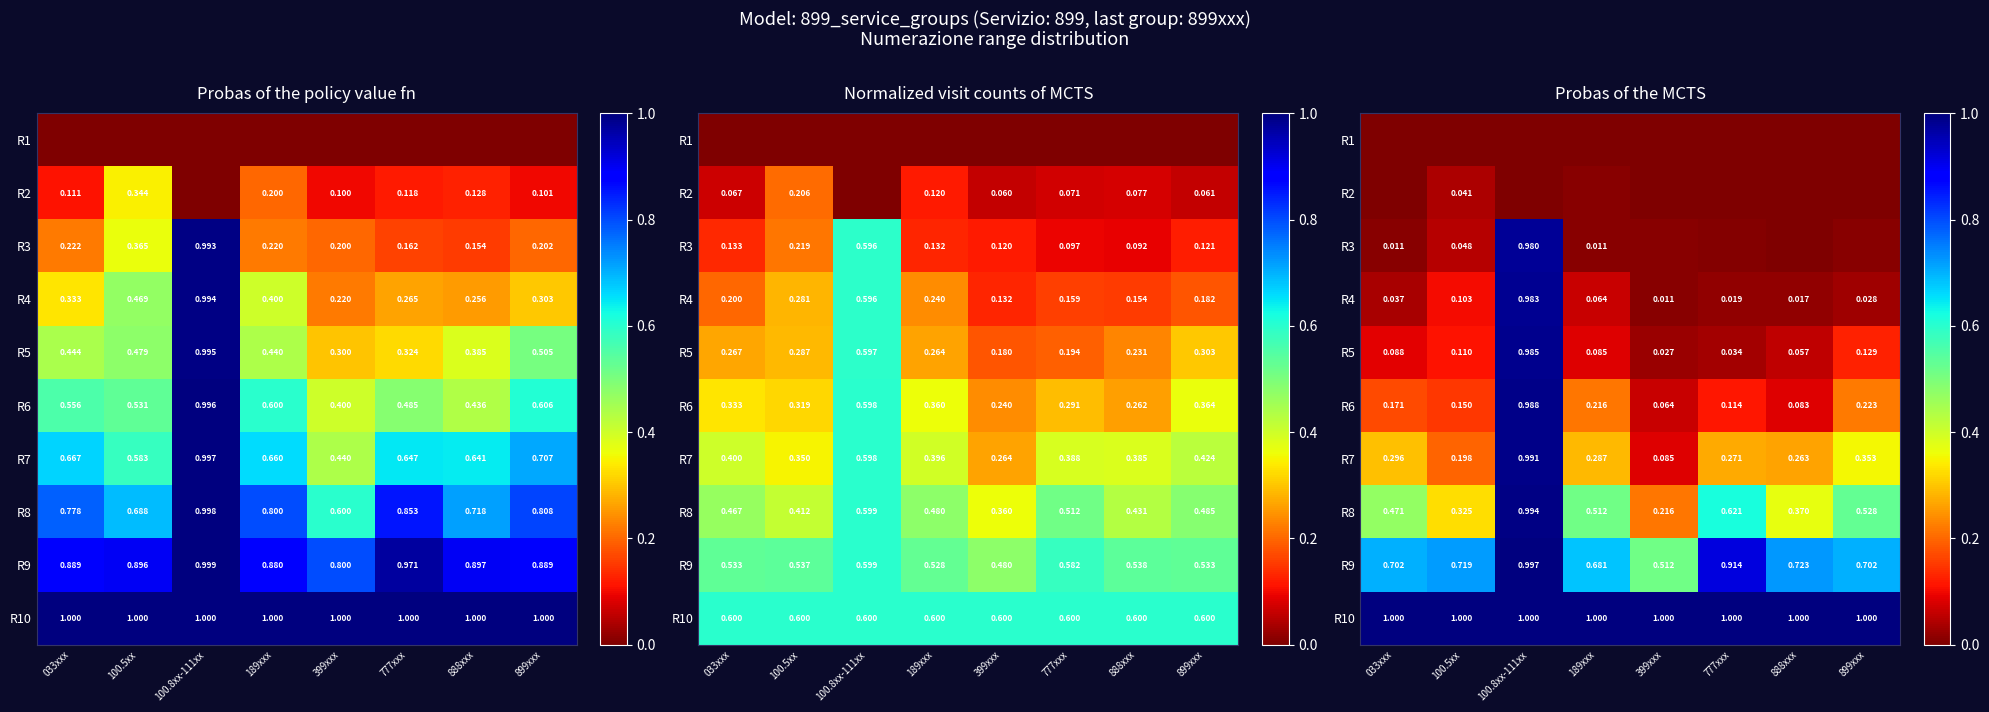

At which label is R2 closest to 0?

100.8xx-111xx